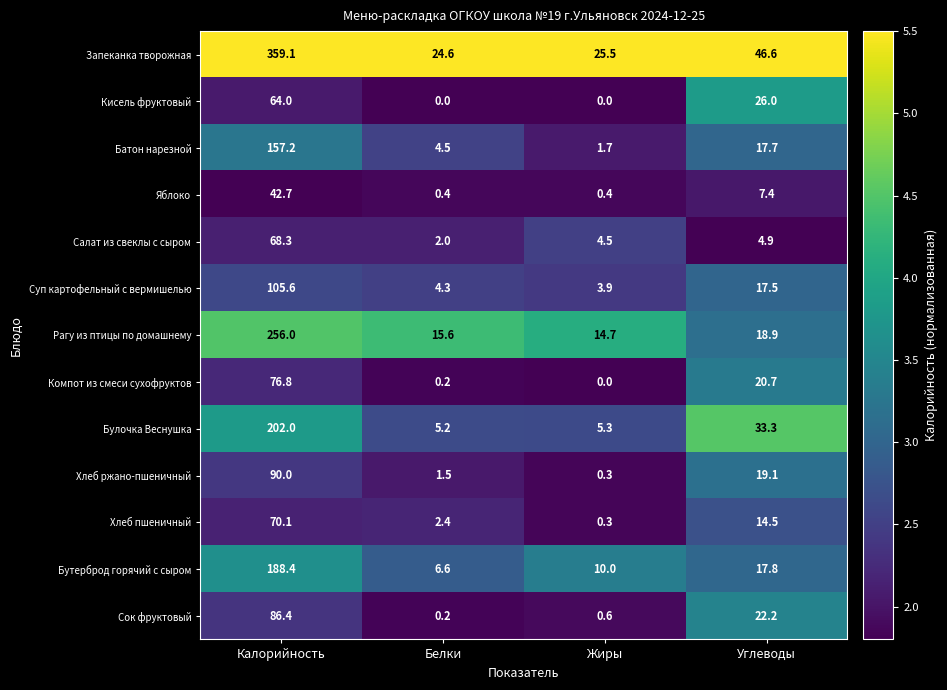

At which label does Бутерброд горячий с сыром reach its minimum?

Белки